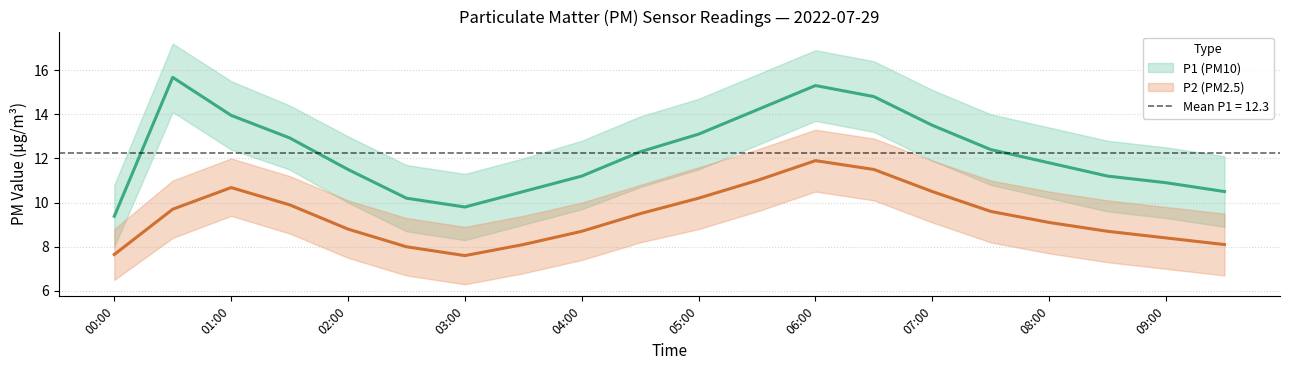

What is the difference between the maximum and second lowest values in the P1 series?

5.9